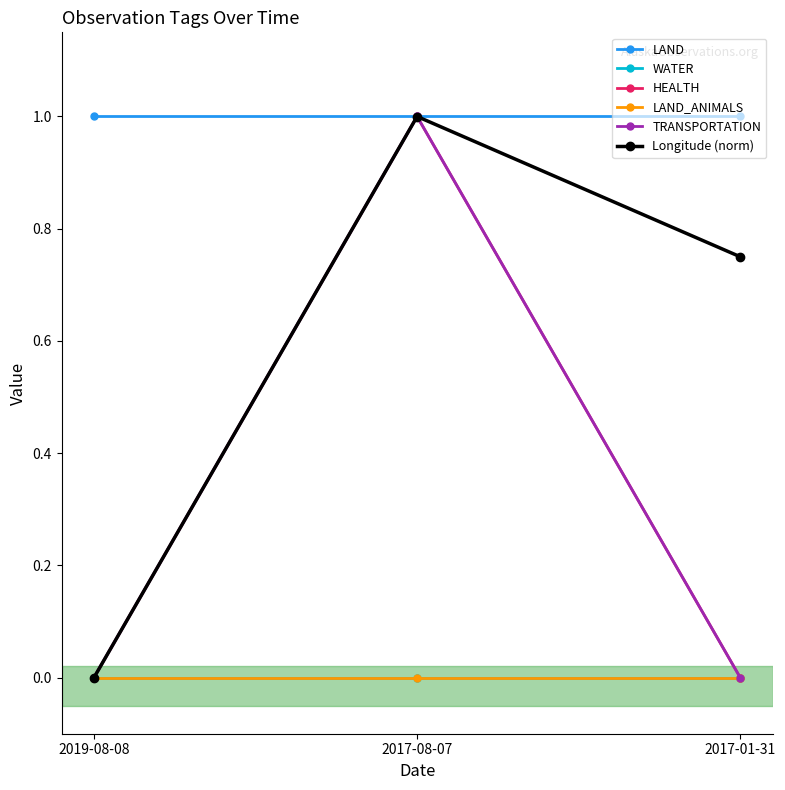

Does the chart have visible grid lines?

No